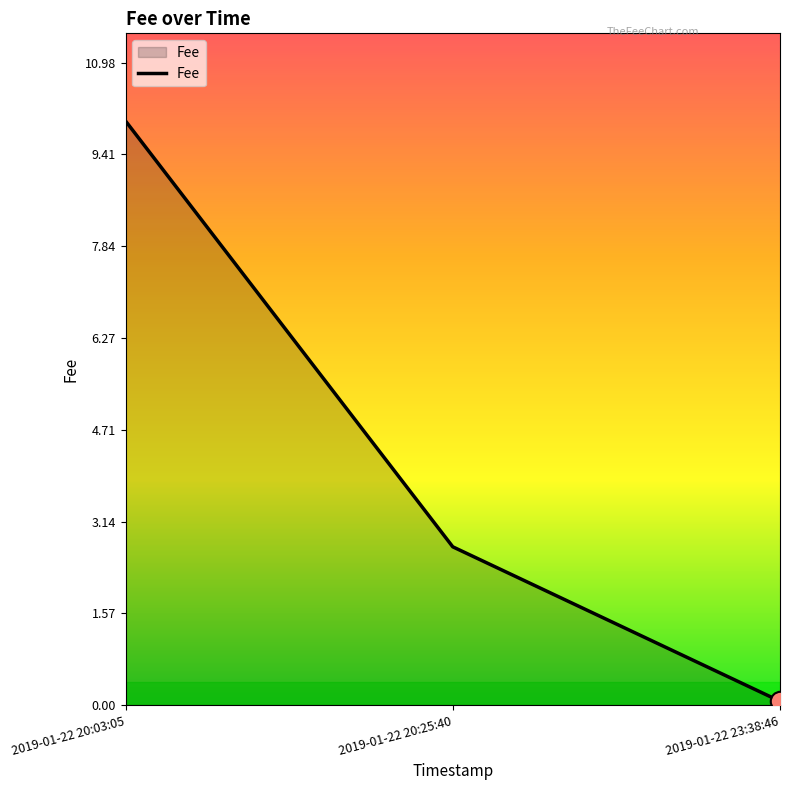

Is it true that the value at 2019-01-22 20:25:40 is 2.7?

True